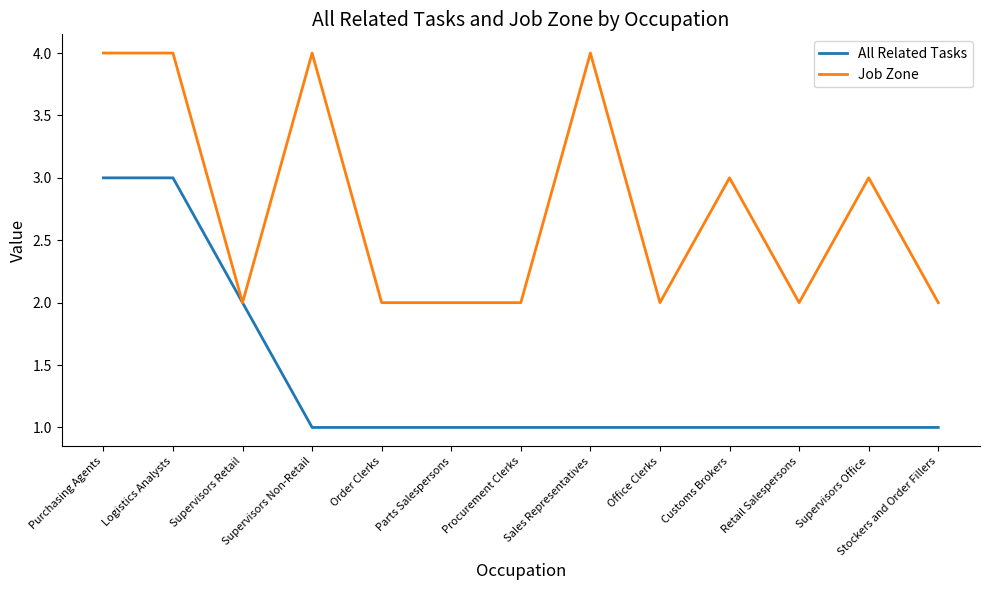

Reading right to left, extract all data points from this chart.

All Related Tasks: 1	1	1	1	1	1	1	1	1	1	2	3	3
Job Zone: 2	3	2	3	2	4	2	2	2	4	2	4	4